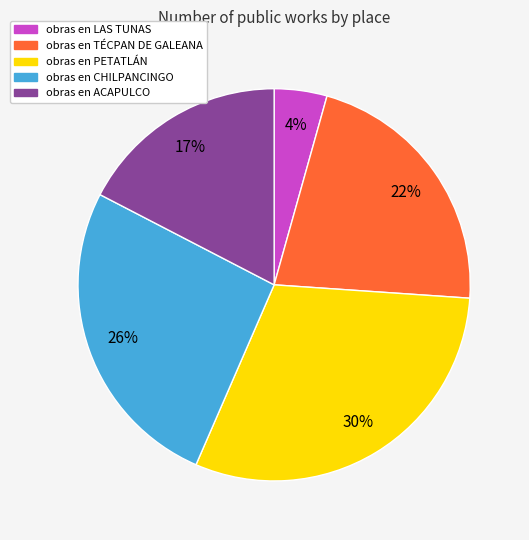

To the nearest percent, what percentage of the pie is obras en PETATLÁN?

30%